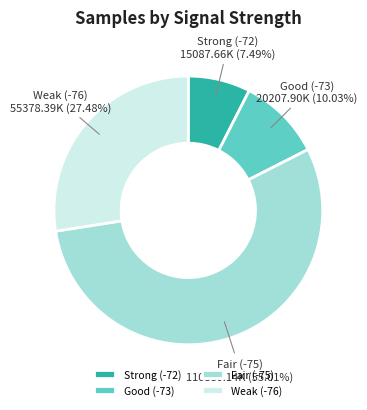

Between Fair (-75) and Strong (-72), which is larger?

Fair (-75)